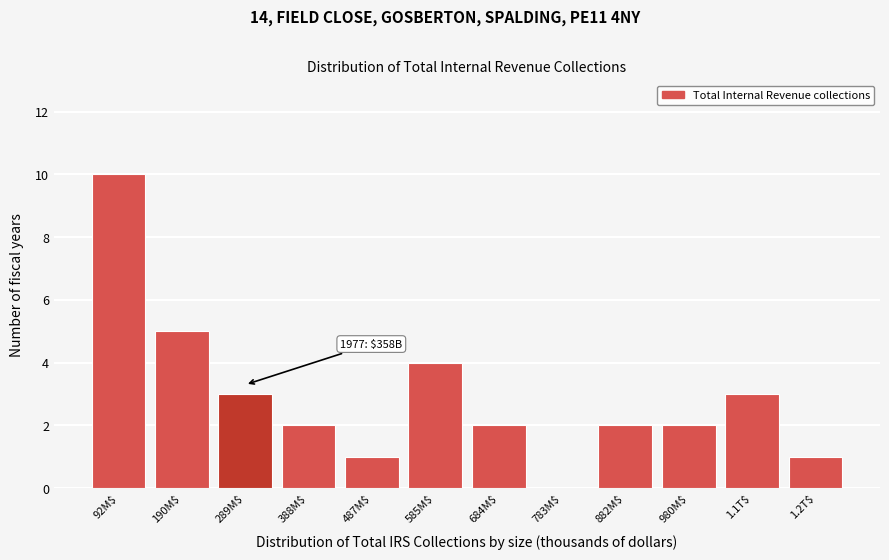

True or false: the data shows 2 at 585M$.

False